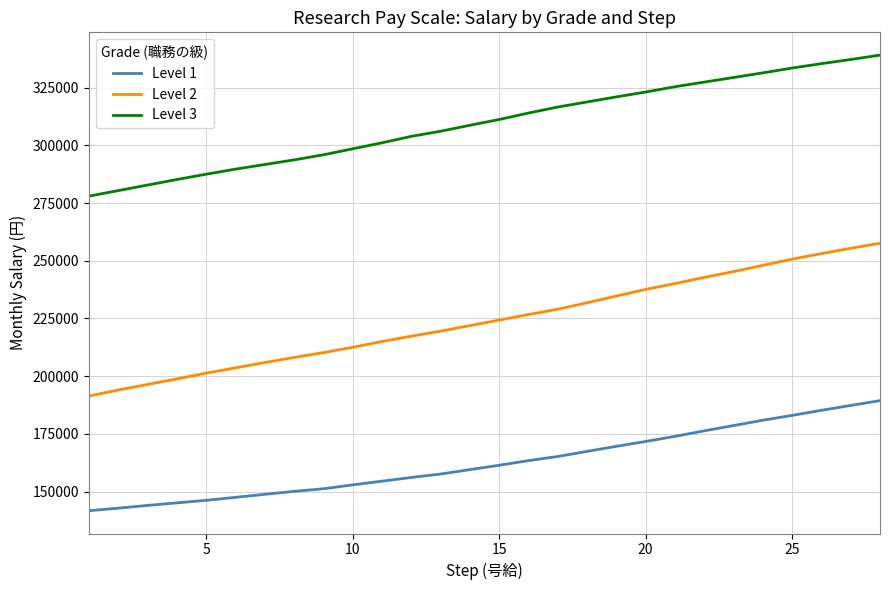

What is the difference between the maximum and minimum values in the Level 1 series?

47700